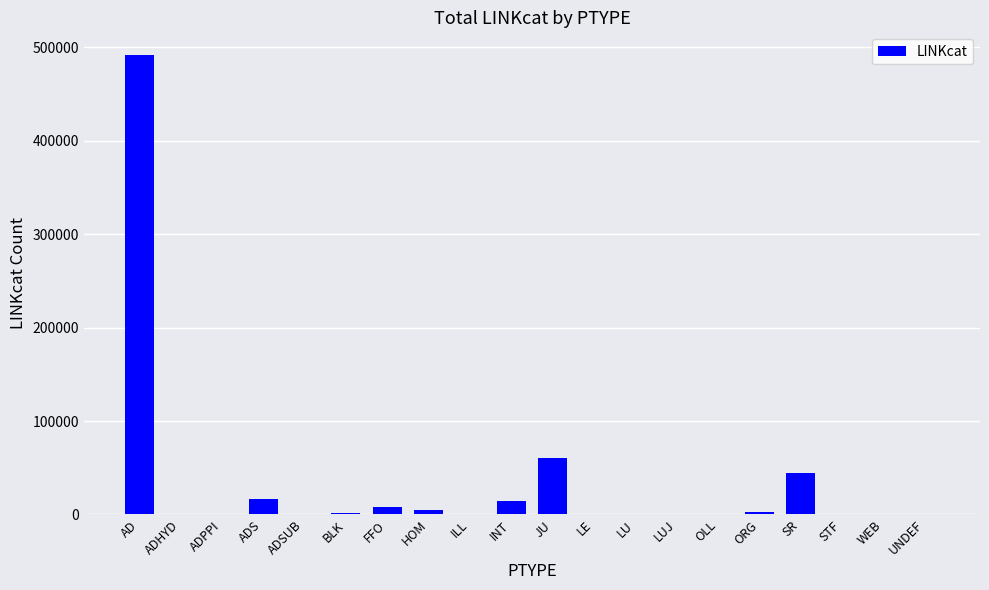

The value at WEB is 1. True or false?

True